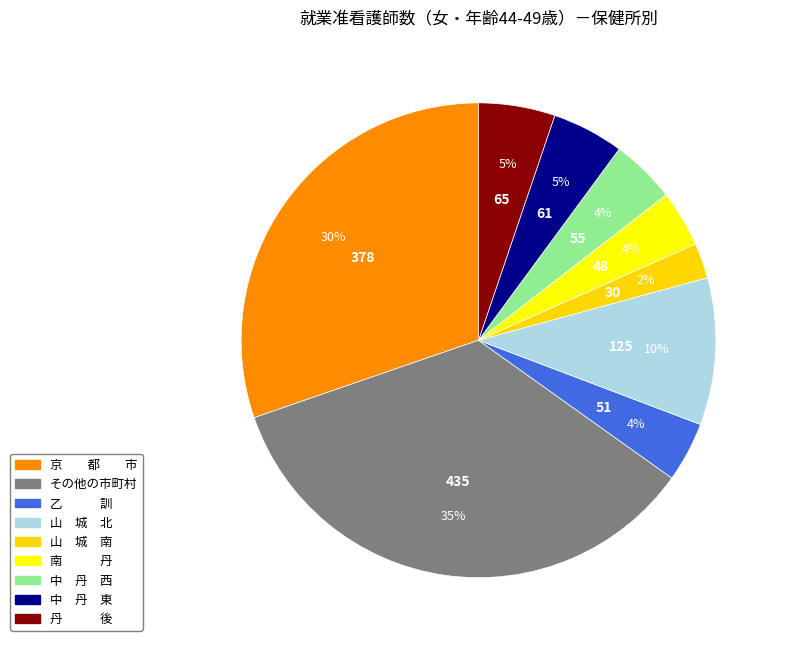

To the nearest percent, what is the average slice percentage?

11%